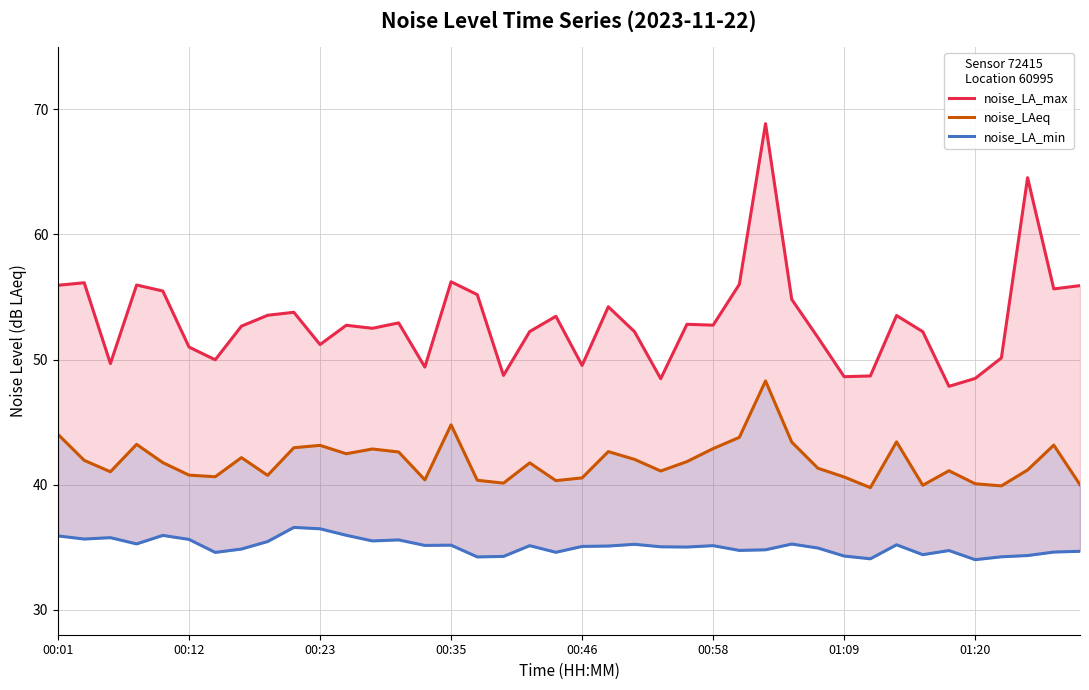

What is the average value of the noise_LA_max series?

53.1